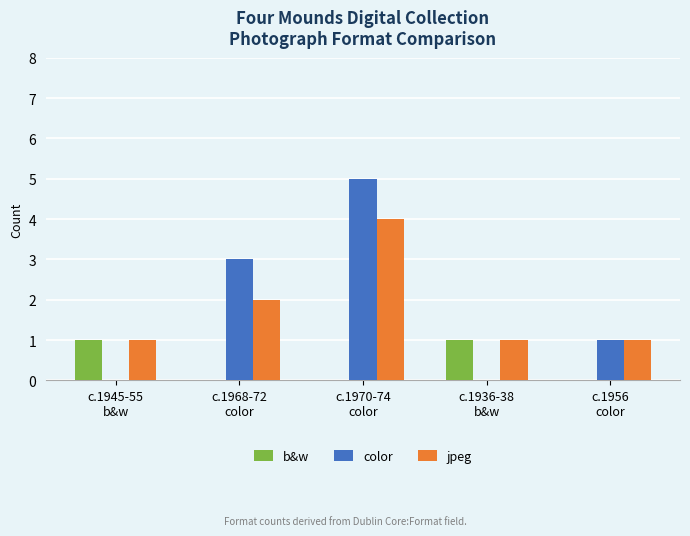

True or false: b&w has a value of 0 at c.1968-72
color.

True